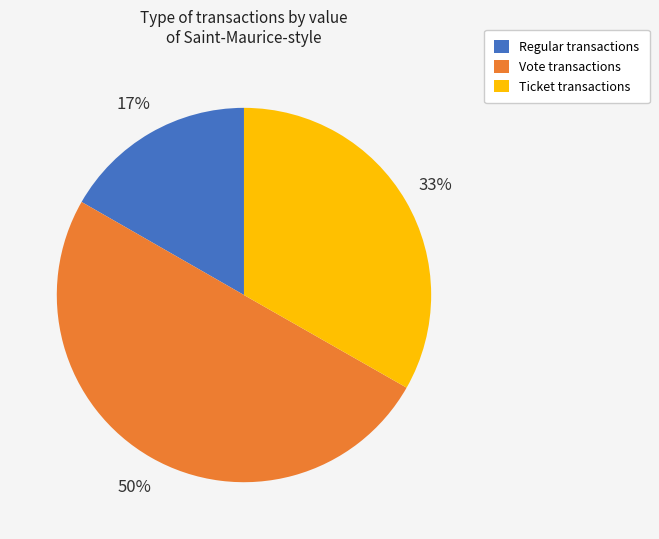

To the nearest percent, what is the difference between the largest and smallest slice percentages?

33%